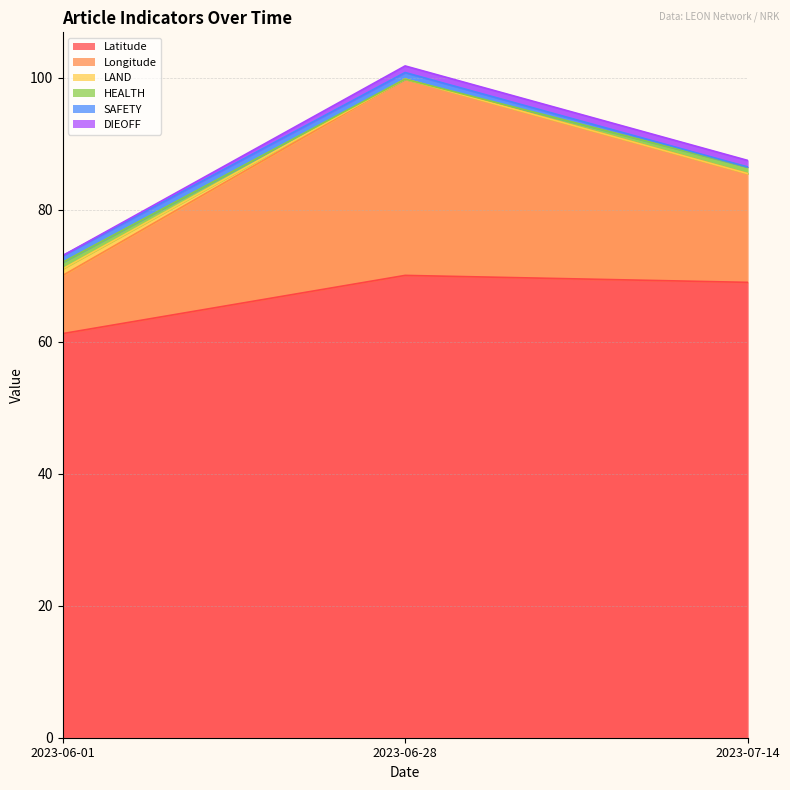

What is the total value across all series at 2023-06-01?

73.1